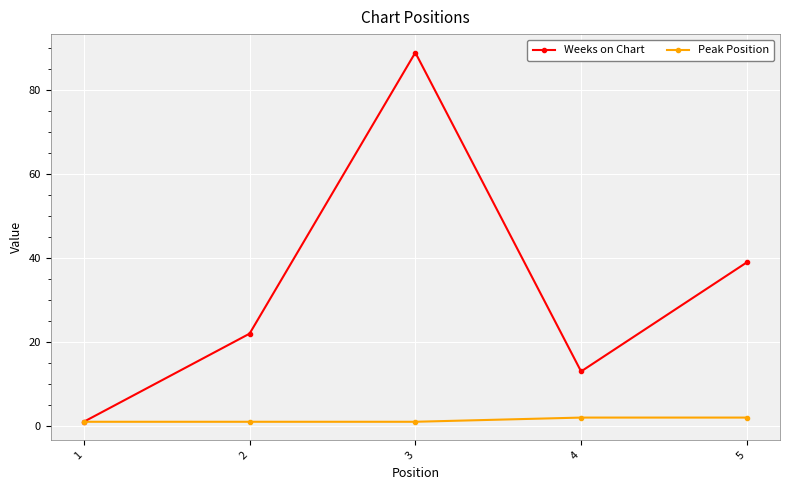

What is the value of the Weeks on Chart point at the 1st from the left?

1